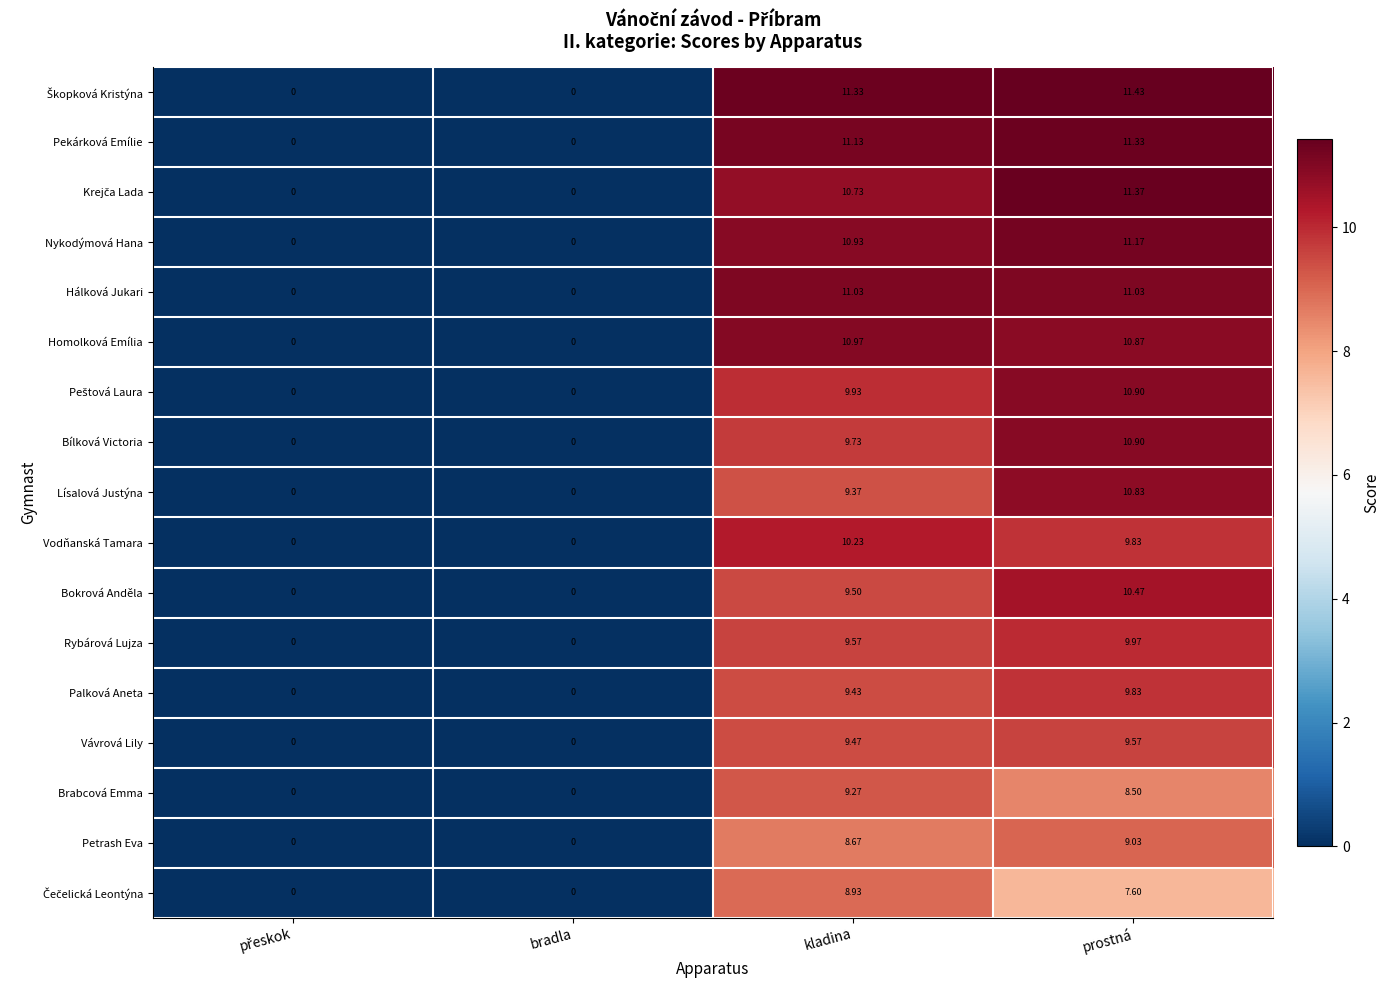

At which category is the sum across all series the highest?

prostná